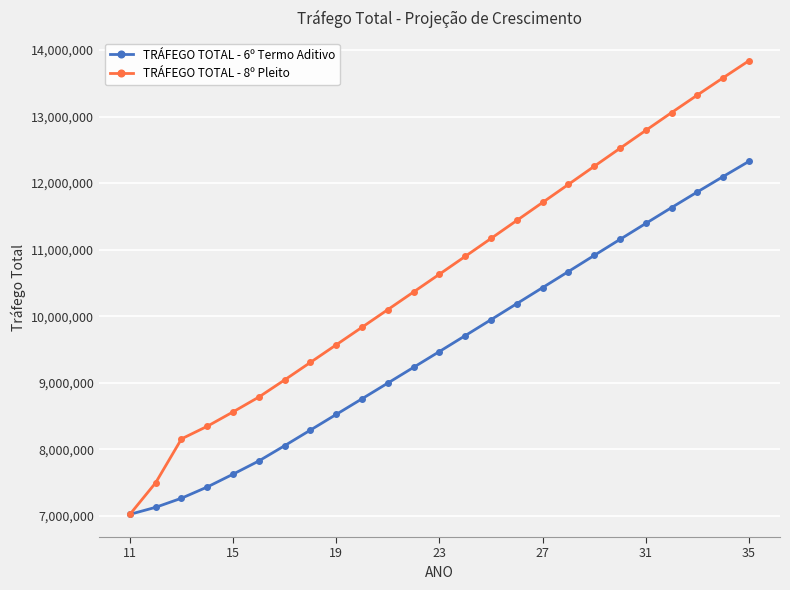

How many lines are shown in the chart?

2